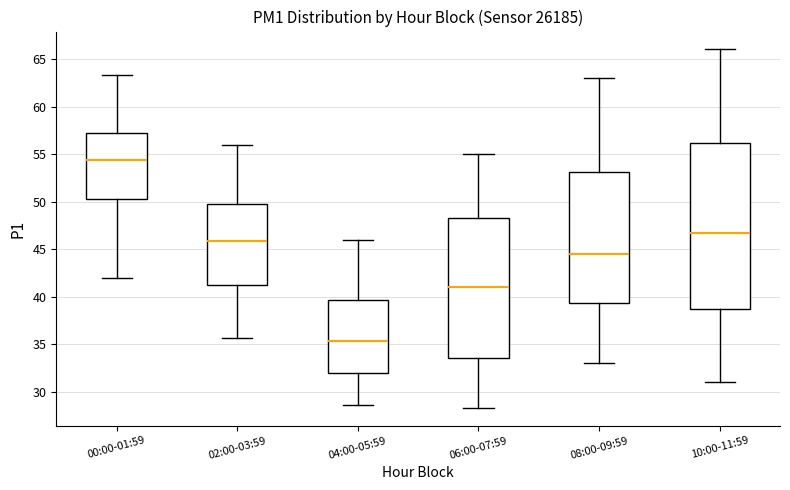

Which box's median line is the highest?

00:00-01:59